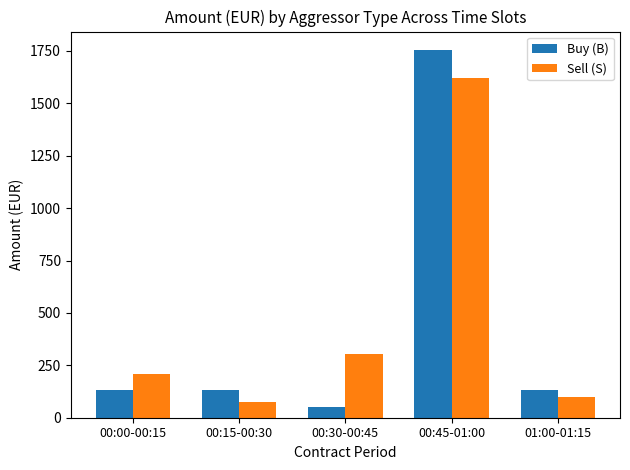

What position from the left is 00:45-01:00?

4